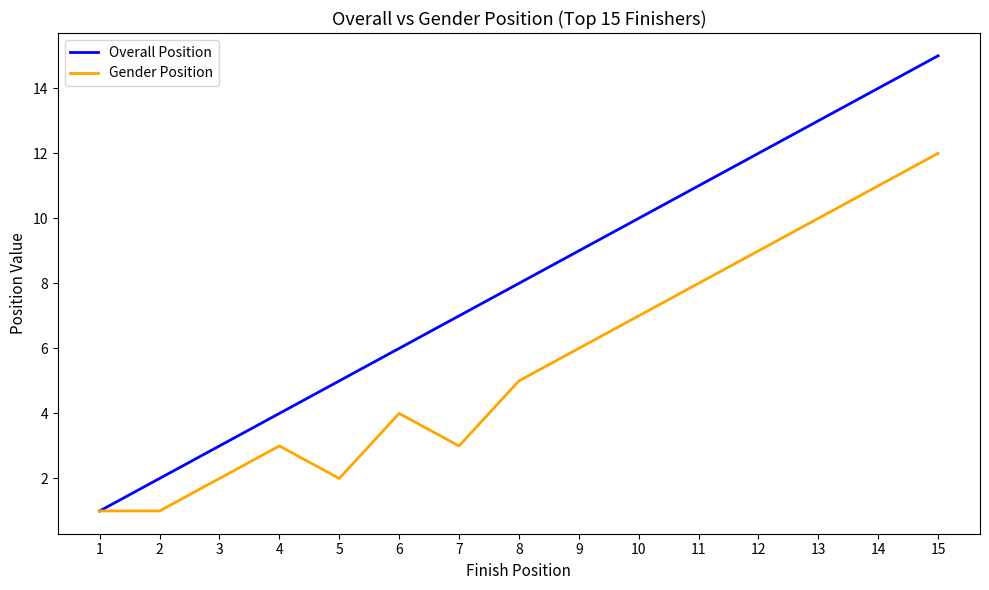

Rank the series at 8 from highest to lowest value.

Overall Position, Gender Position